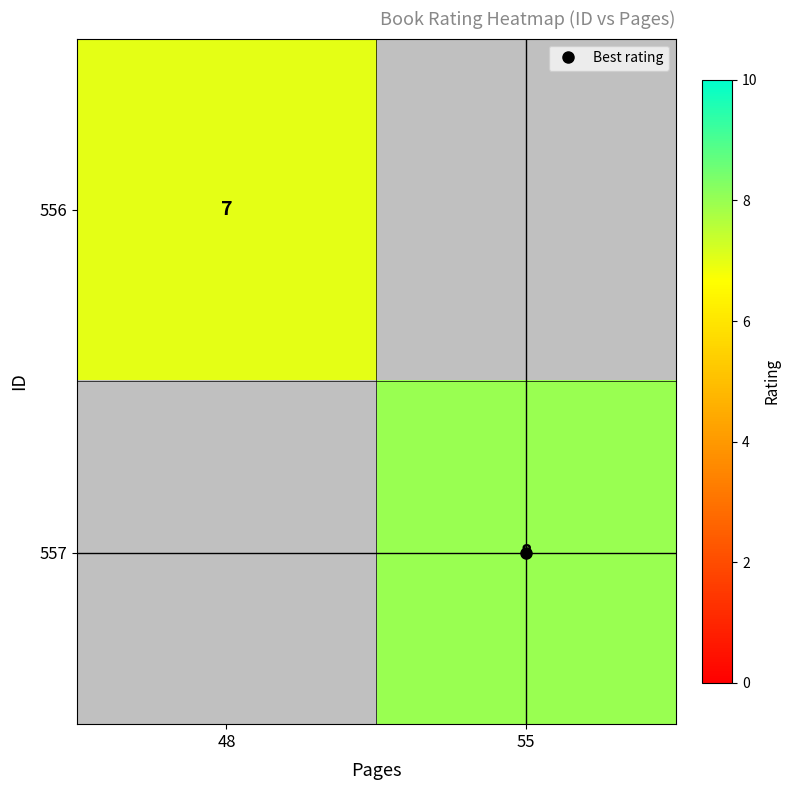

How many values in the 557 series are below 8?

1